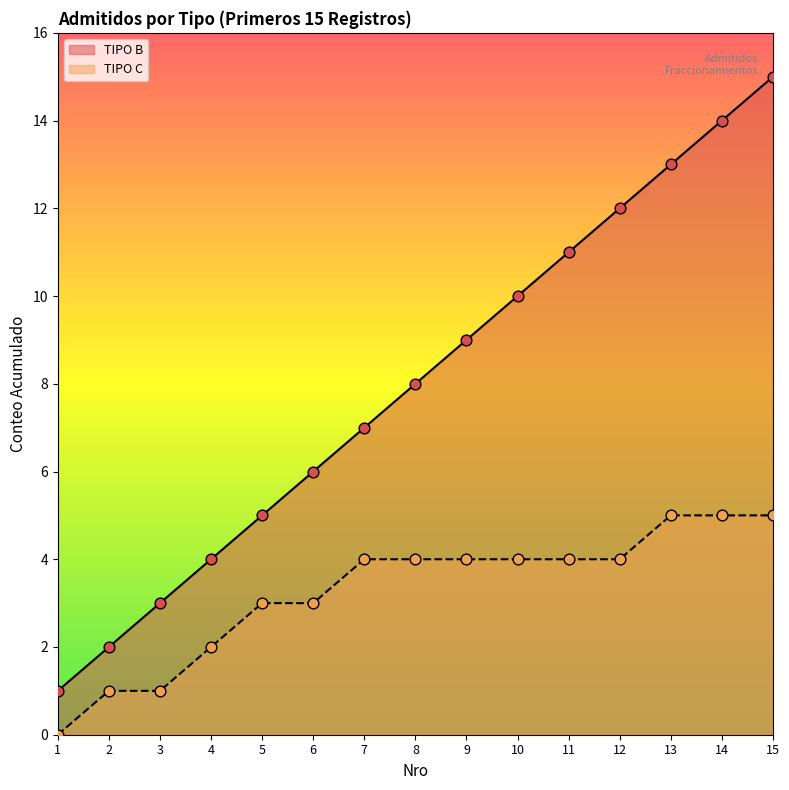

What is the total value across all series at 11?

15